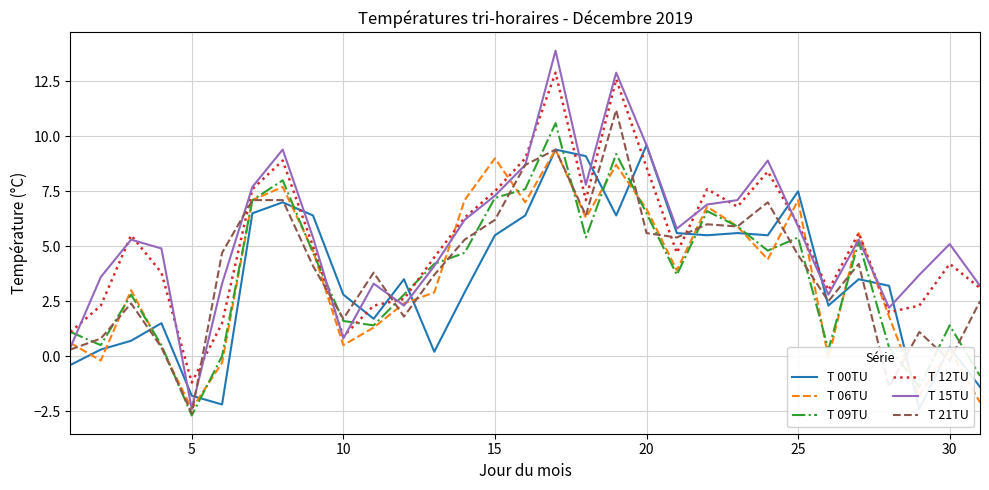

True or false: T 06TU has more than 2 interior local peaks.

True